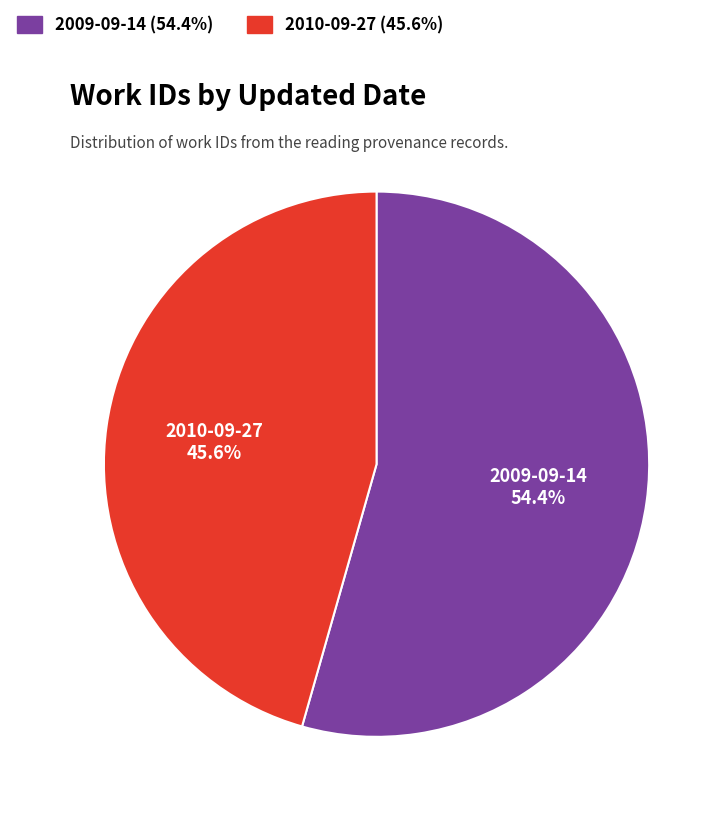

To the nearest percent, what is the combined percentage of 2010-09-27 and 2009-09-14?

100%